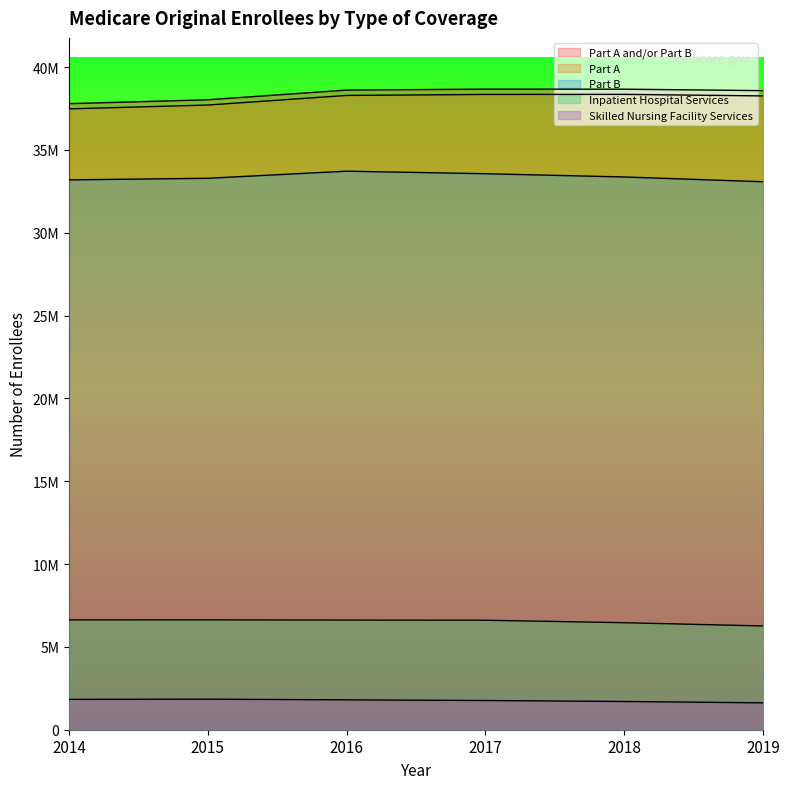

Is it true that Part B equals 11492330 at 2019?

False